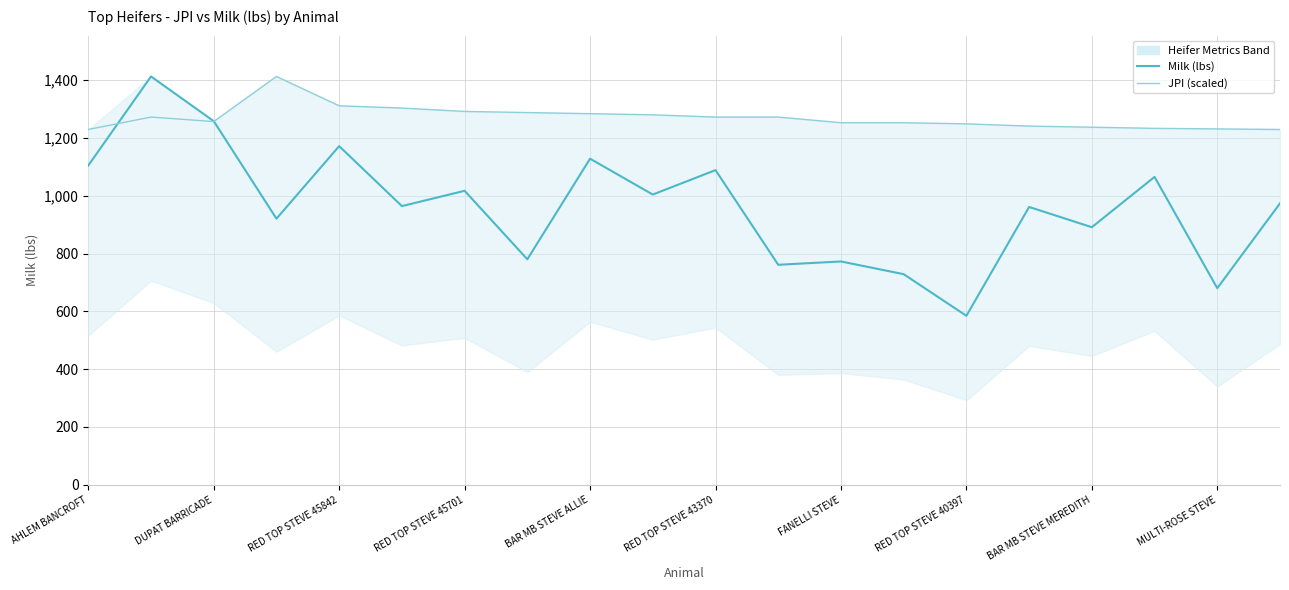

What is the difference between the second highest and minimum values in the JPI (scaled) series?

81.9